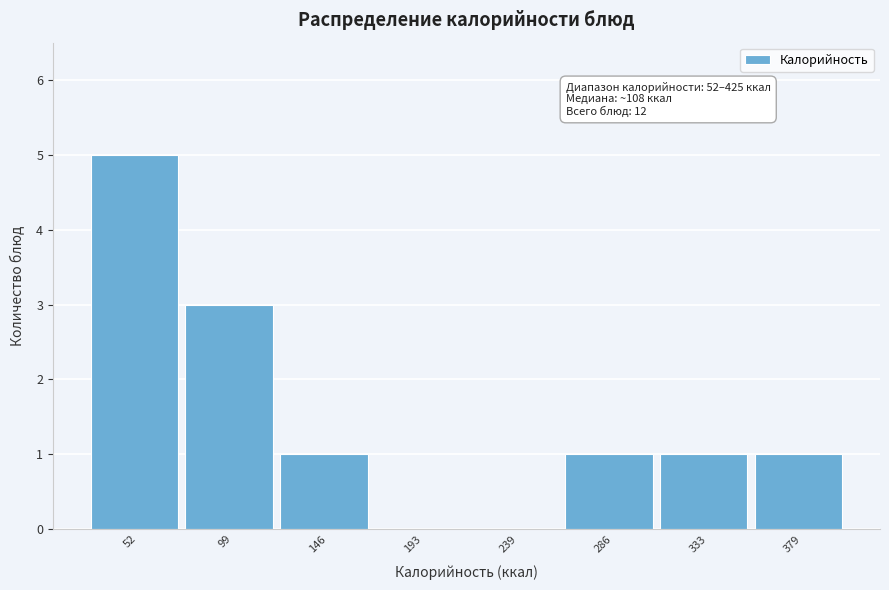

Reading left to right, list all the values displayed in this chart.

52=5	99=3	146=1	193=0	239=0	286=1	333=1	379=1